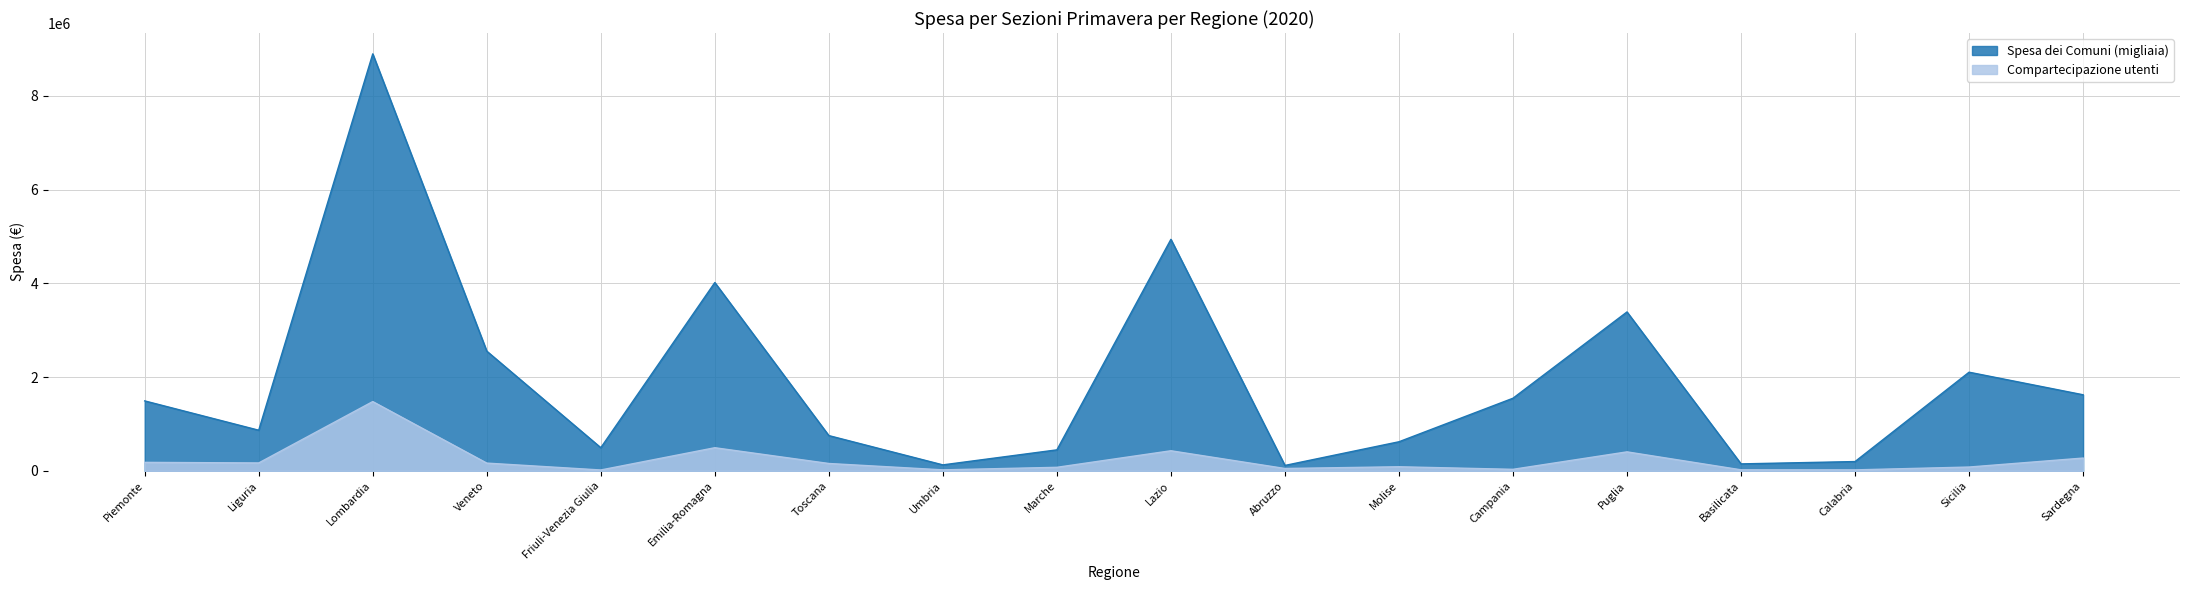

Reading left to right, what are all the values shown in this chart?

Spesa dei Comuni (migliaia): 1491745	866208	8894983	2553260	493032	4016855	751599	126805	447269	4938621	114903	619947	1548729	3389736	148041	197572	2104157	1622454
Compartecipazione utenti: 180298	167920	1477223	164607	18021	492649	156411	20676	74851	427901	49753	86605	32090	404393	21470	20370	80616	272112